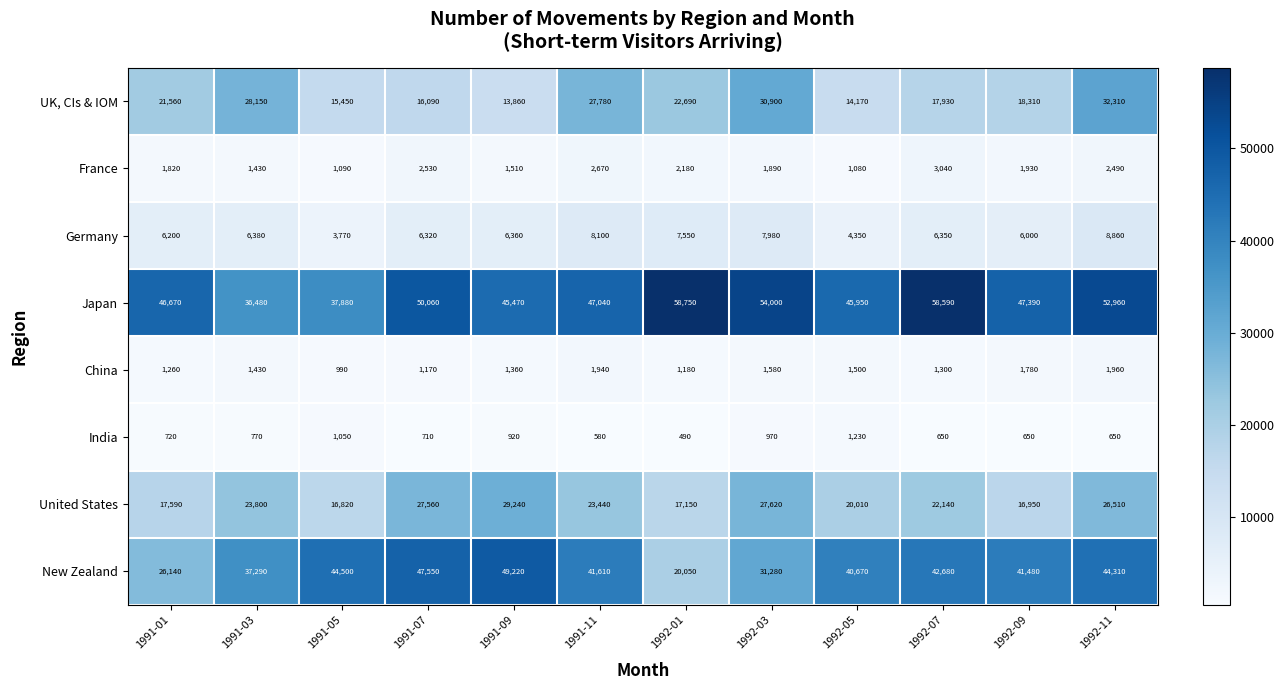

How many values in the Japan series are below 47390?

6